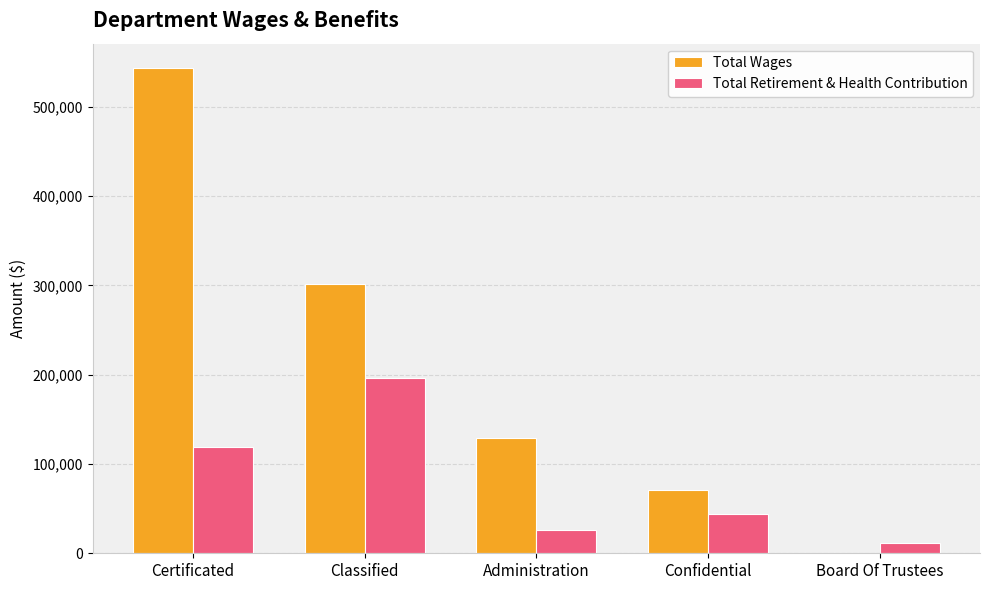

What is the sum of the Total Wages values at Confidential and Administration?

200424